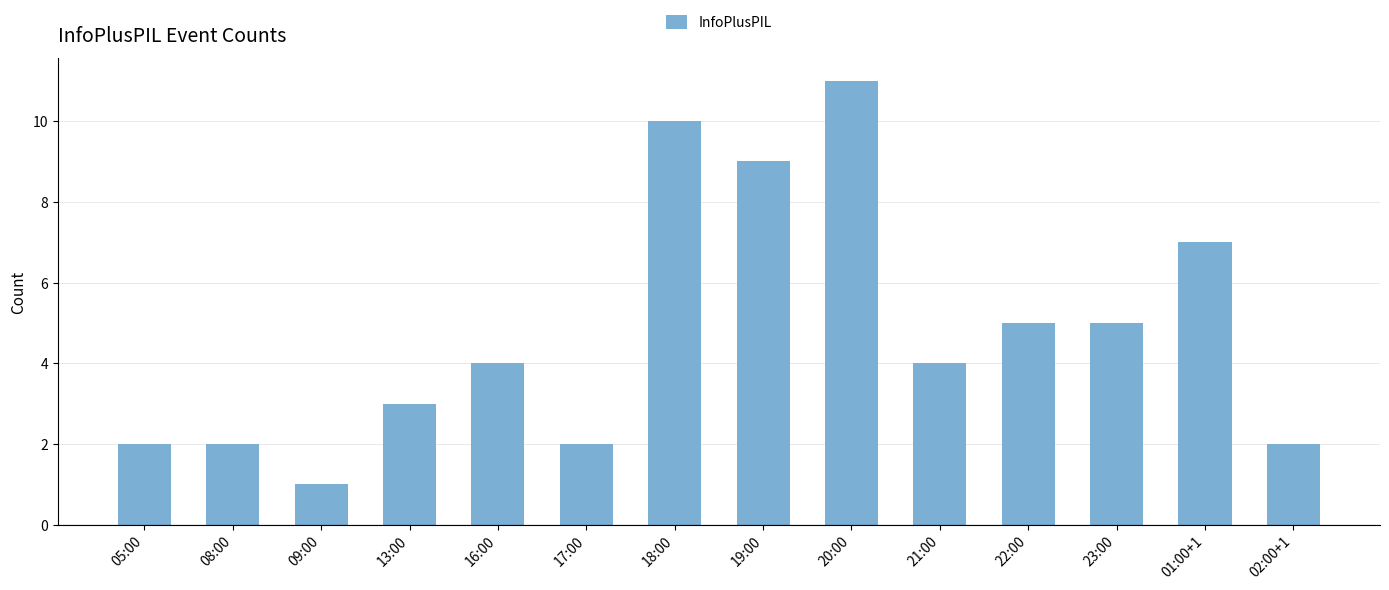

Is it true that the value at 08:00 is 2?

True